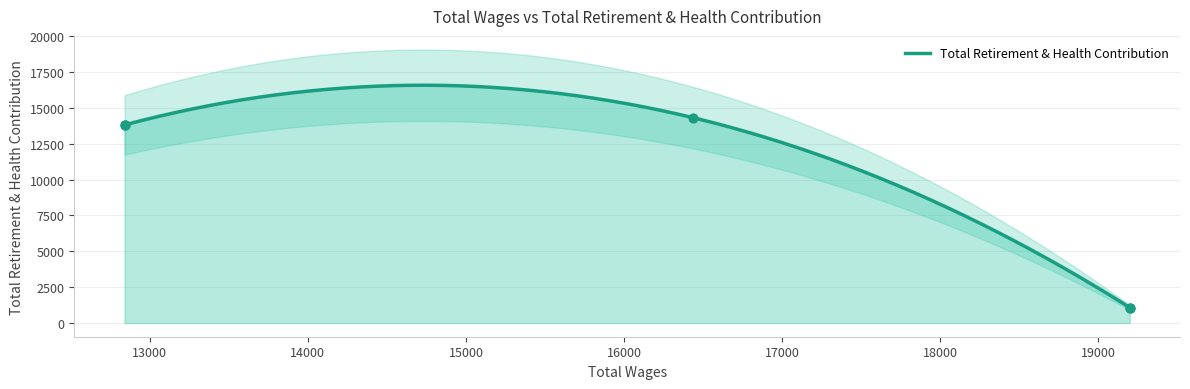

Between 19200.0 and 16439.0, which is larger?

16439.0